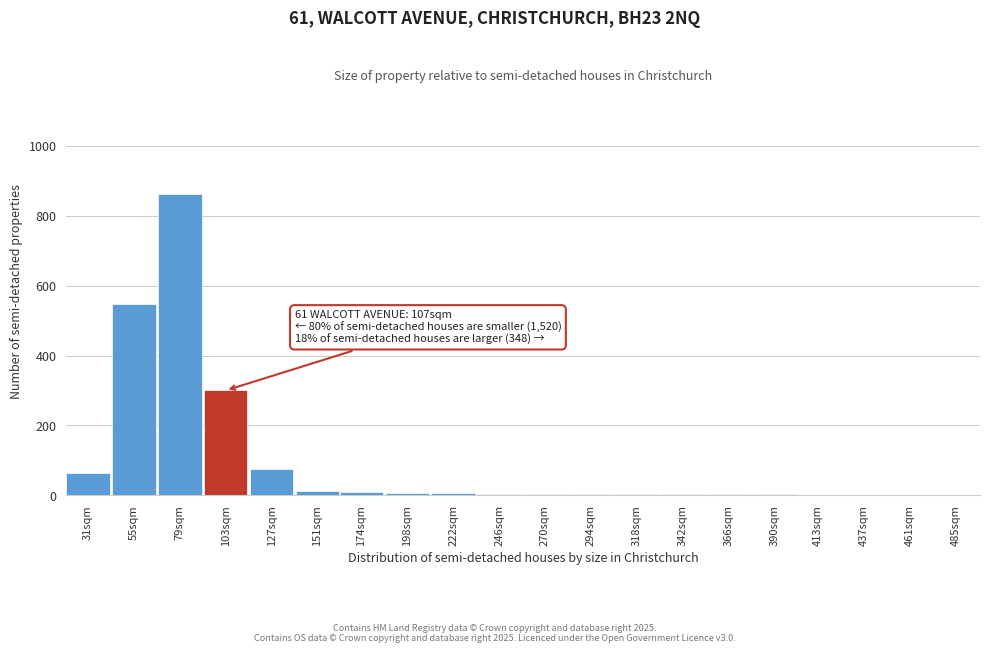

True or false: the data shows 1 at 413sqm.

True